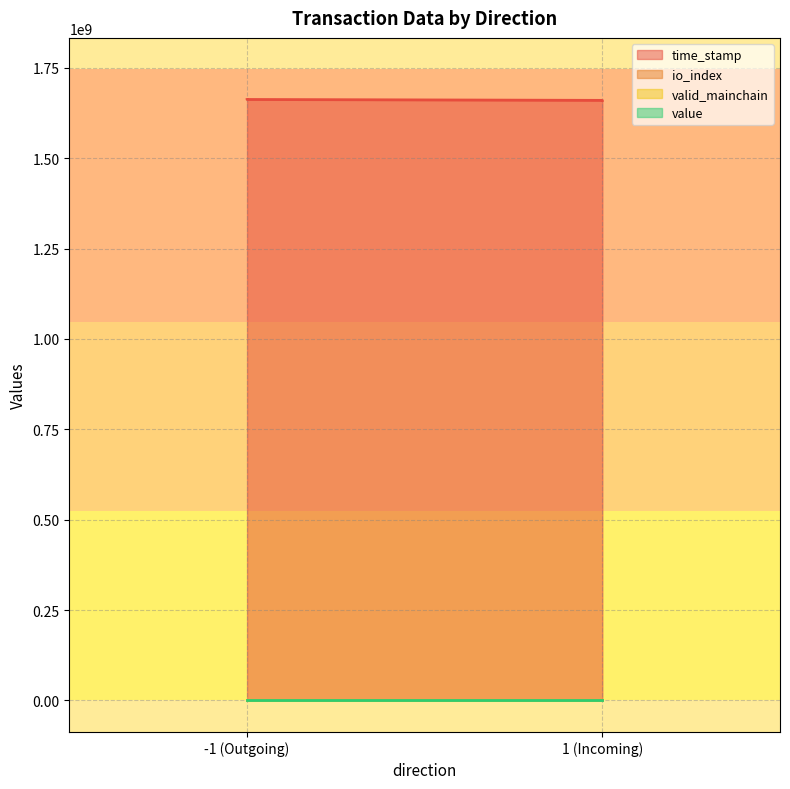

Which series has the largest total across all categories?

time_stamp